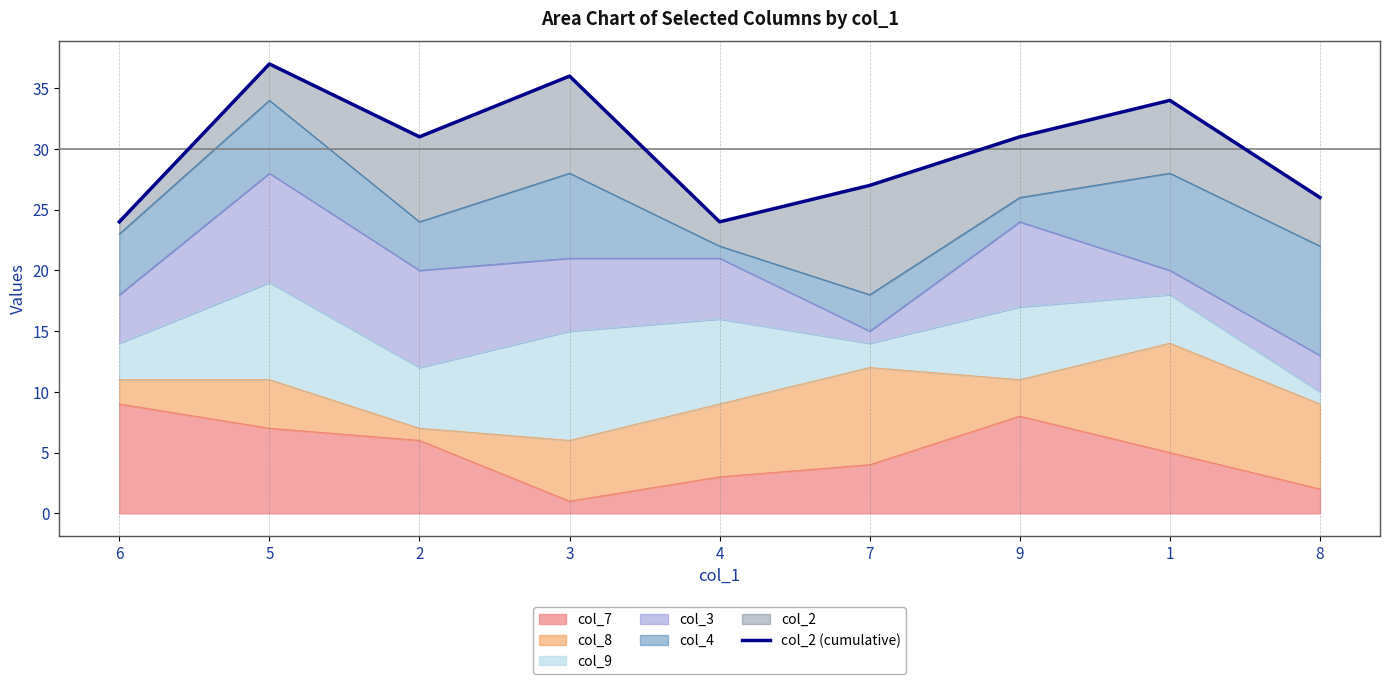

Reading left to right, what are all the values shown in this chart?

24	37	31	36	24	27	31	34	26